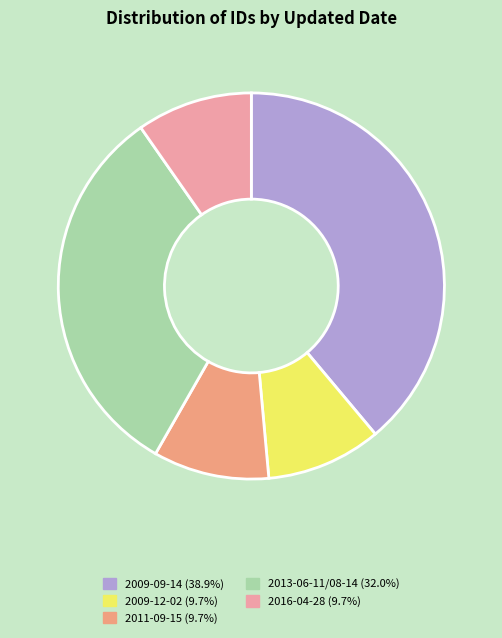

How many segments does this pie chart have?

5